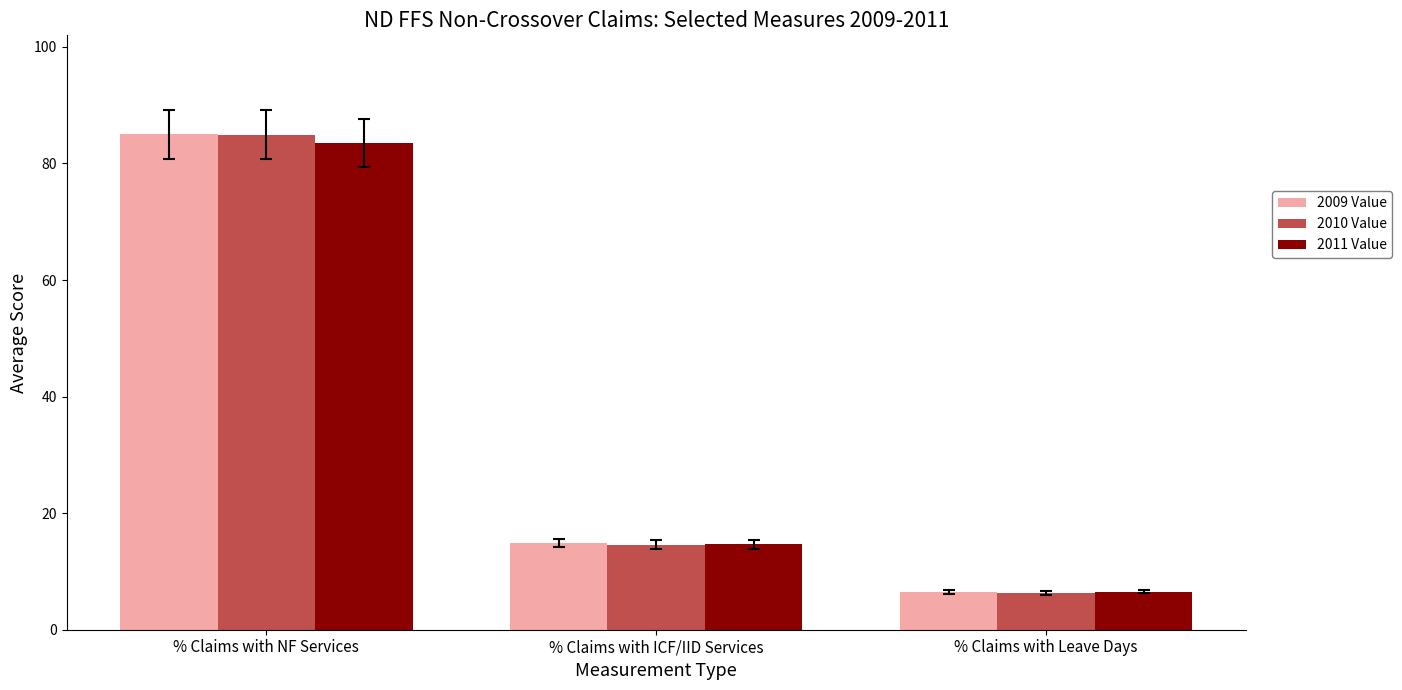

Which series has the widest spread of values?

2010 Value